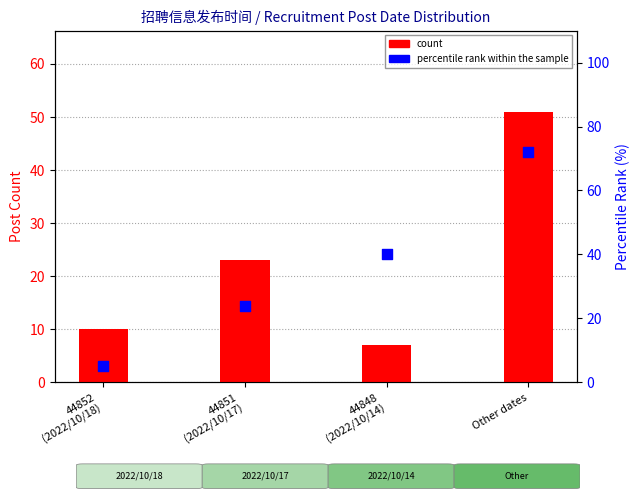

Which series has the widest spread of Y values?

percentile rank within the sample